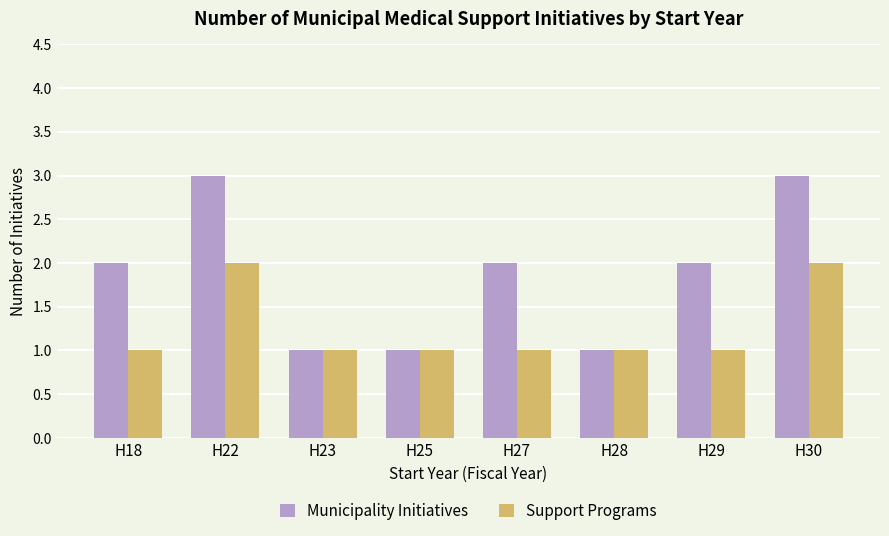

Which series has the largest total across all categories?

Municipality Initiatives